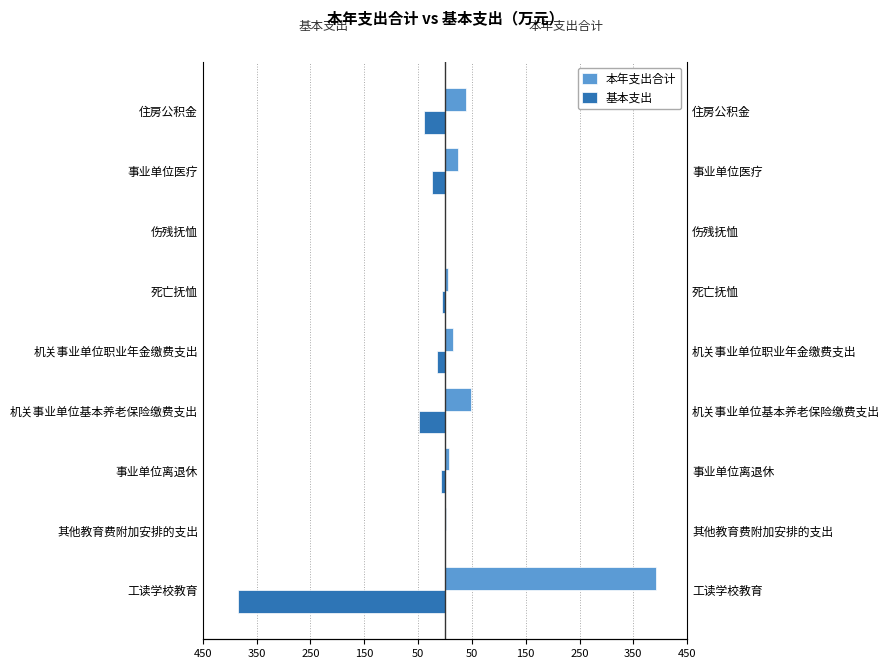

How many groups of bars are there?

9